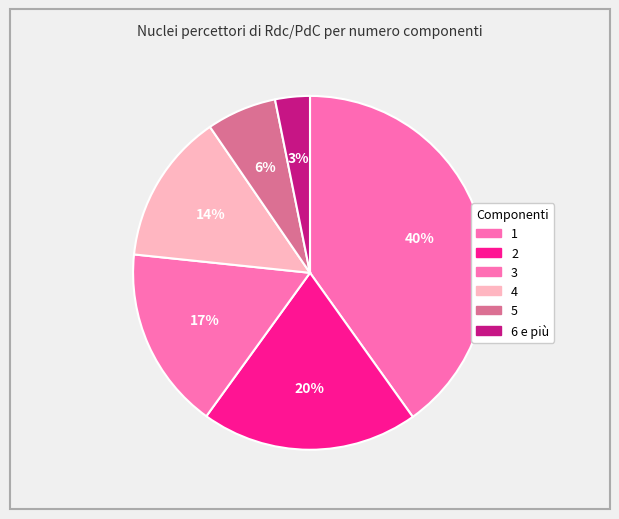

To the nearest percent, what percentage of the pie is 6 e più?

3%